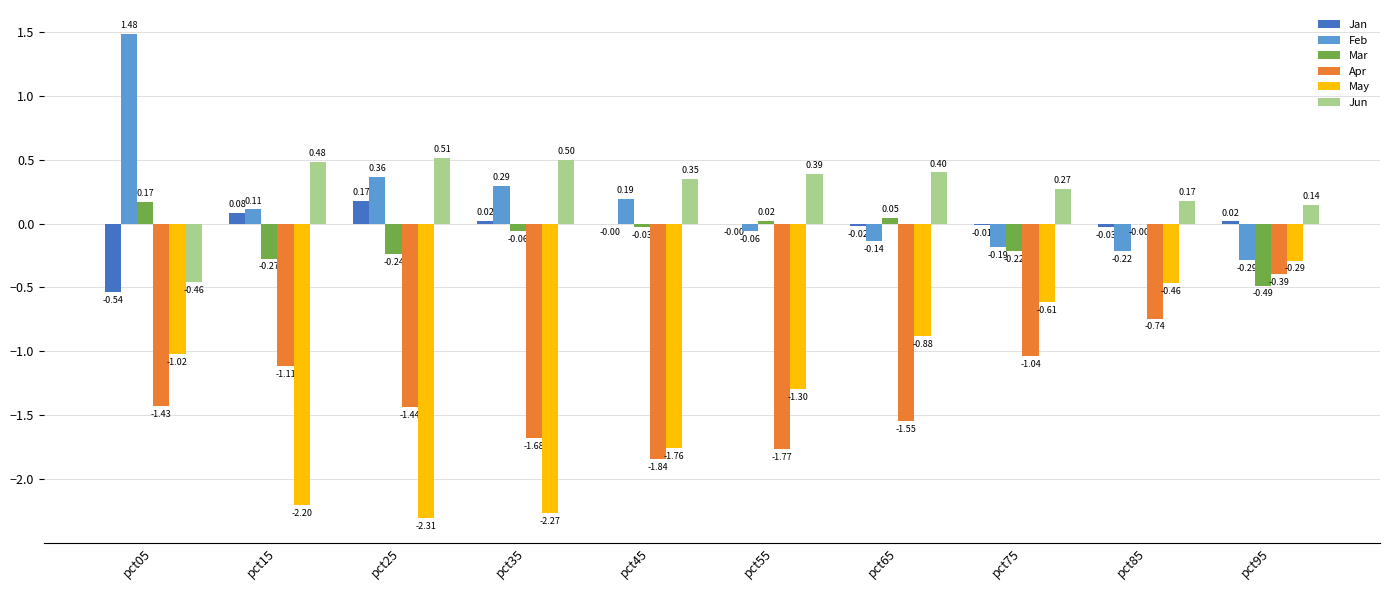

Is the value of Apr at pct25 greater than the value of Mar at pct35?

No